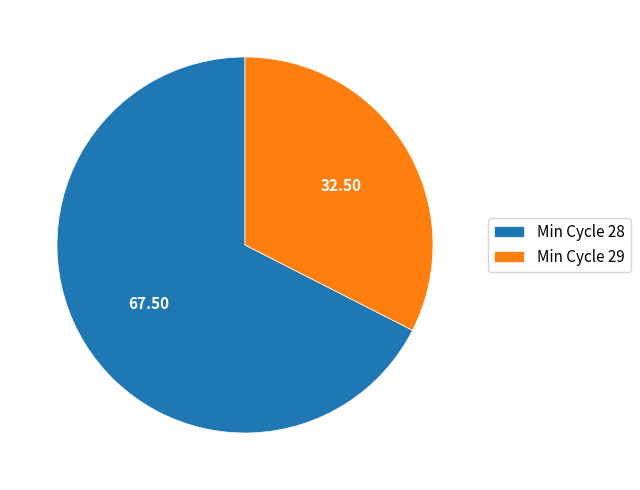

Which has a higher value, Min Cycle 28 or Min Cycle 29?

Min Cycle 28